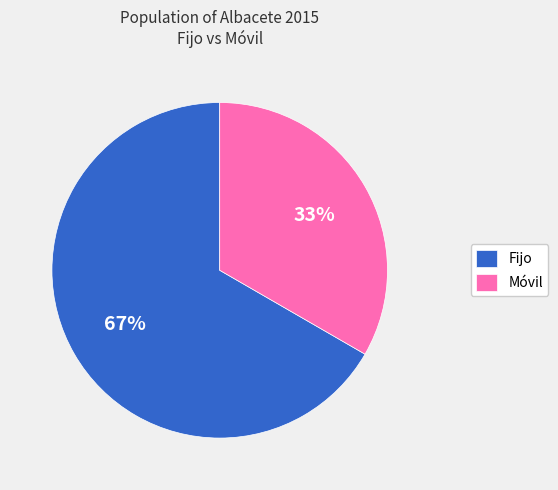

Which category accounts for the majority?

Fijo